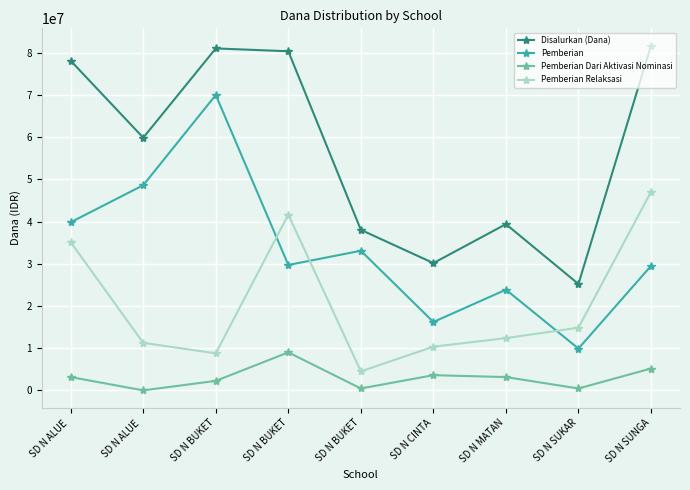

Which series has the widest spread of values?

Pemberian